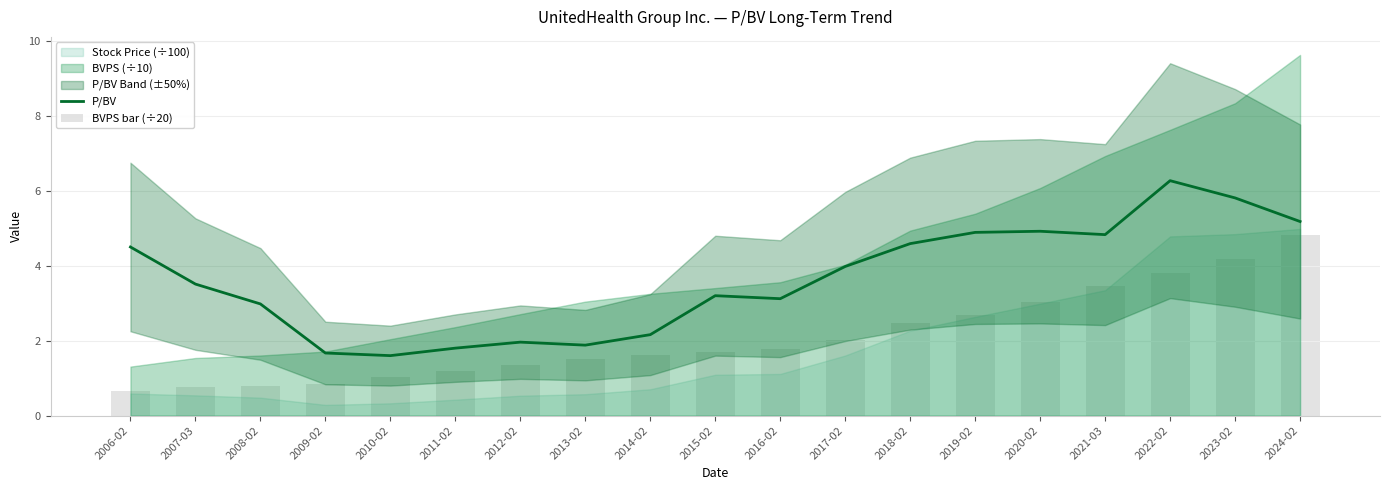

The value of P/BV at 2018-02 is 4.6. True or false?

True